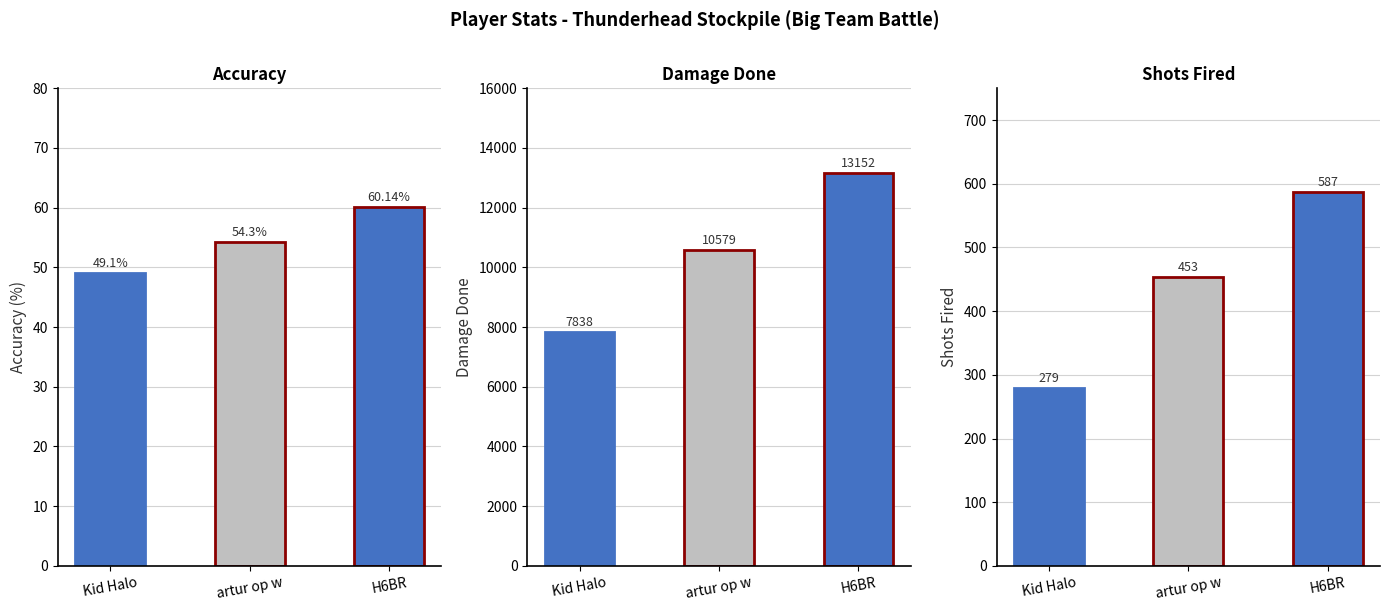

How many values in the DamageDone series exceed 10579?

1